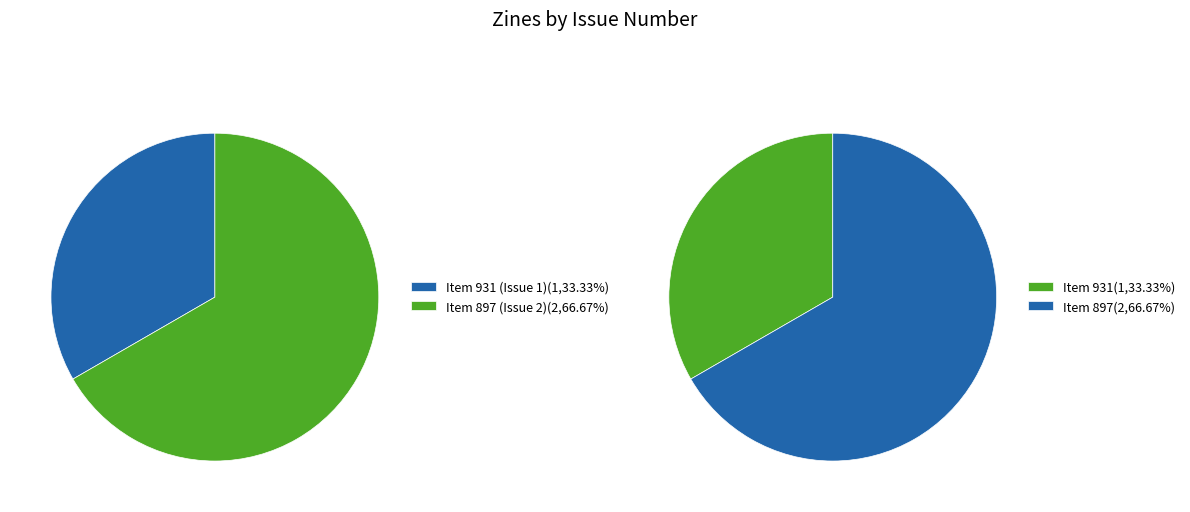

To the nearest percent, what is the difference between the largest and smallest slice percentages?

33%